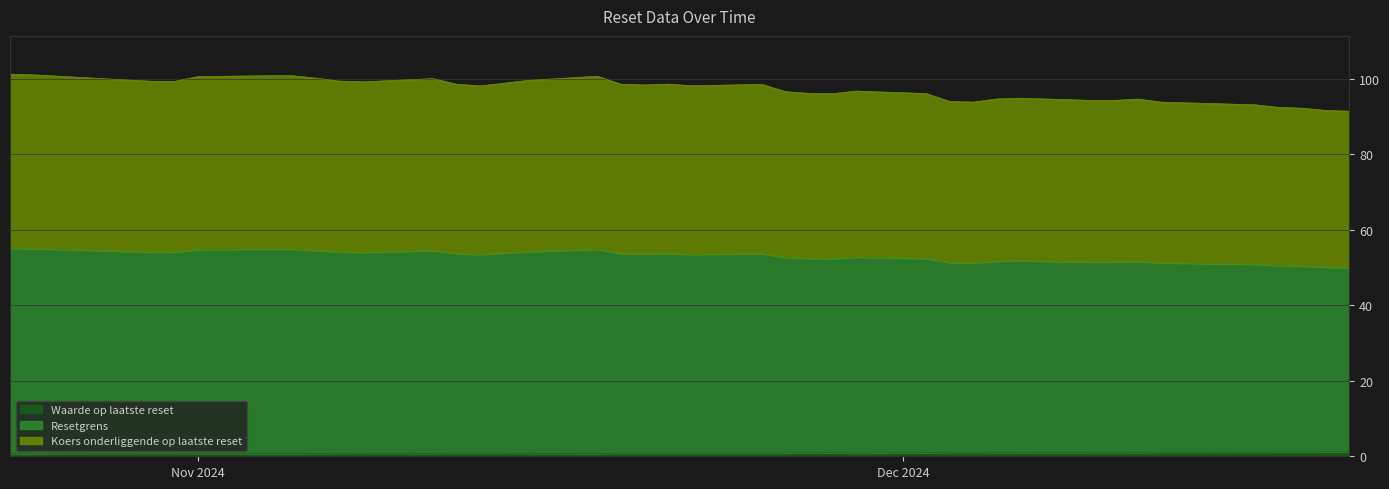

At which category is the sum across all series the highest?

2024-10-24